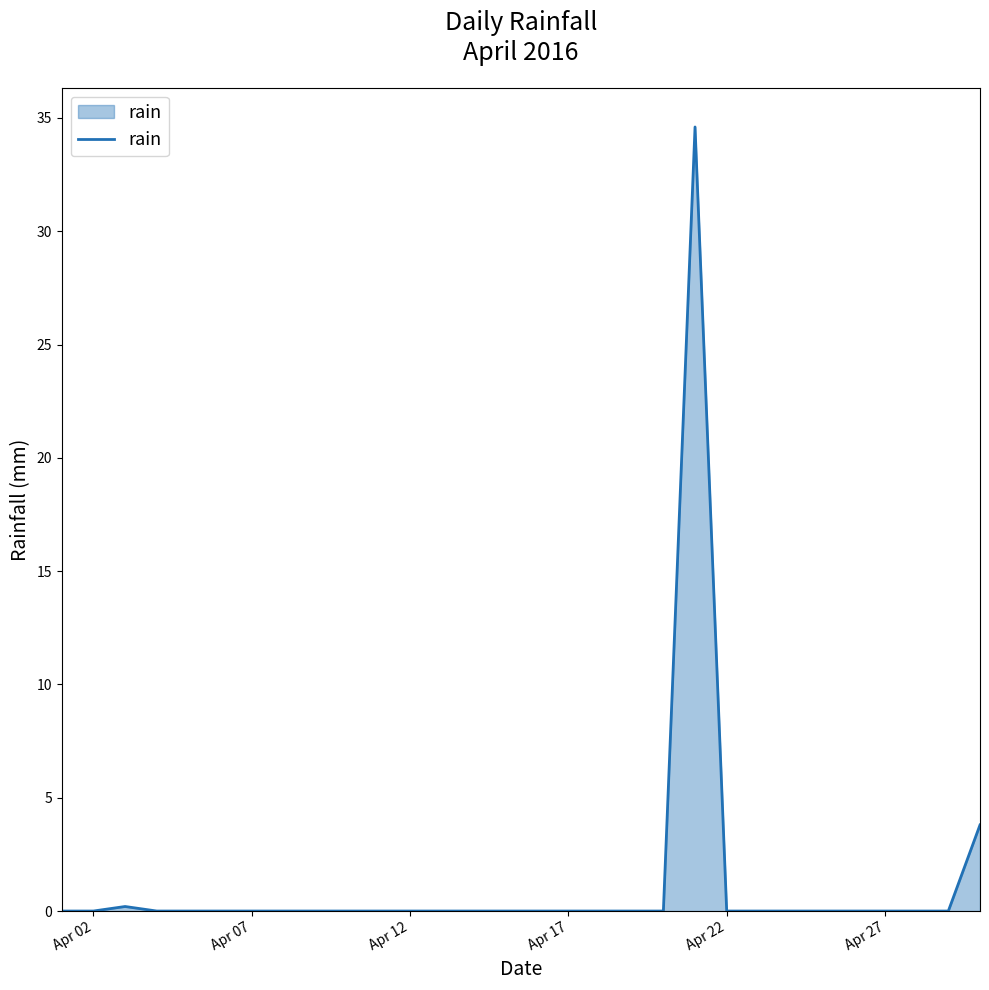

What is the greatest value displayed?

34.6